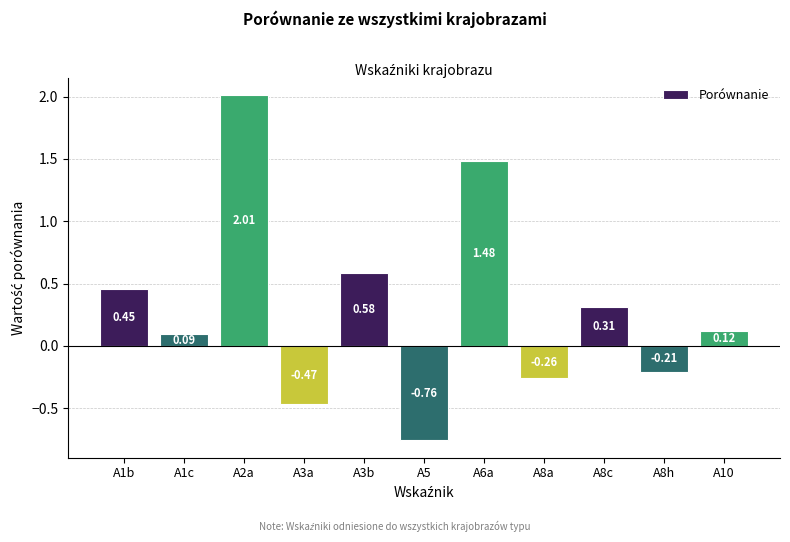

Which label corresponds to the smallest value in the chart?

A5